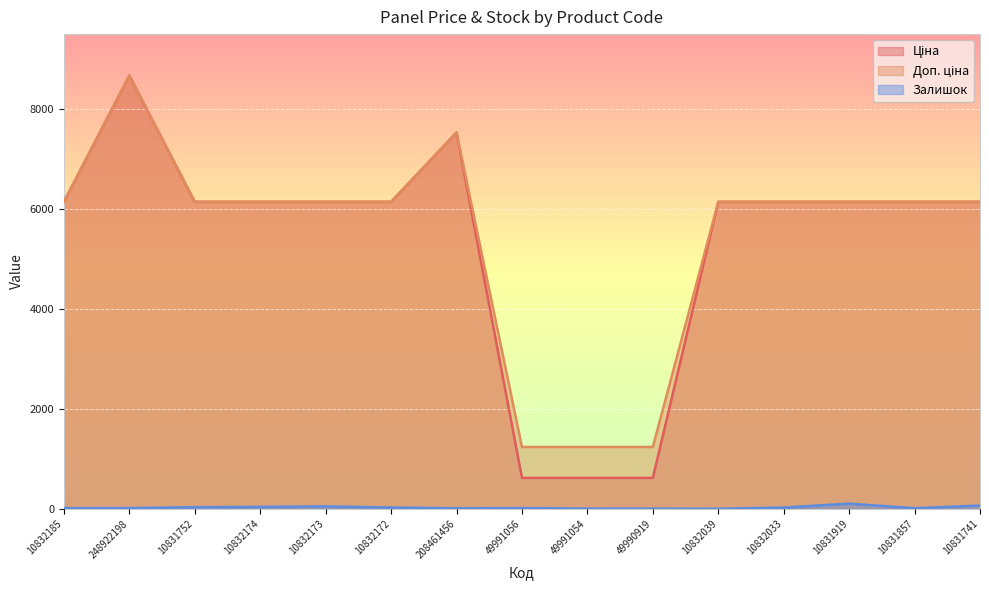

What is the difference between the second highest and minimum values in the Залишок series?

64.0